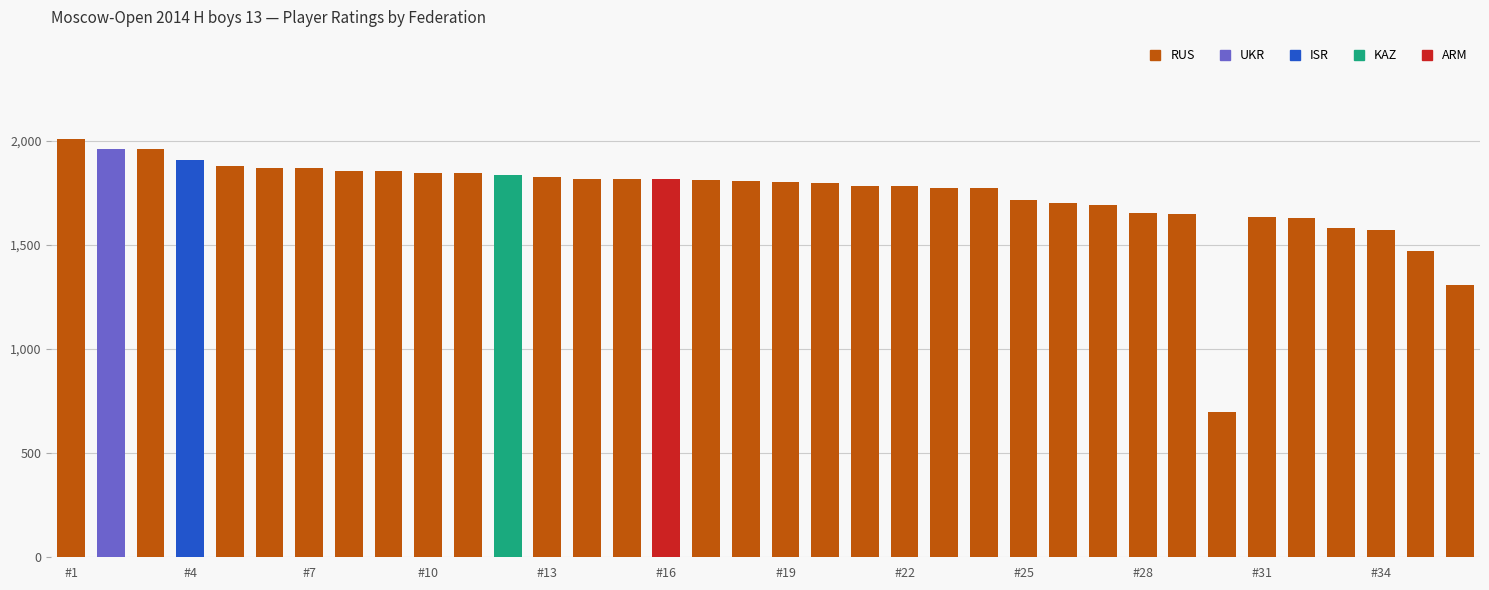

What is the sum of all RUS values?

55111